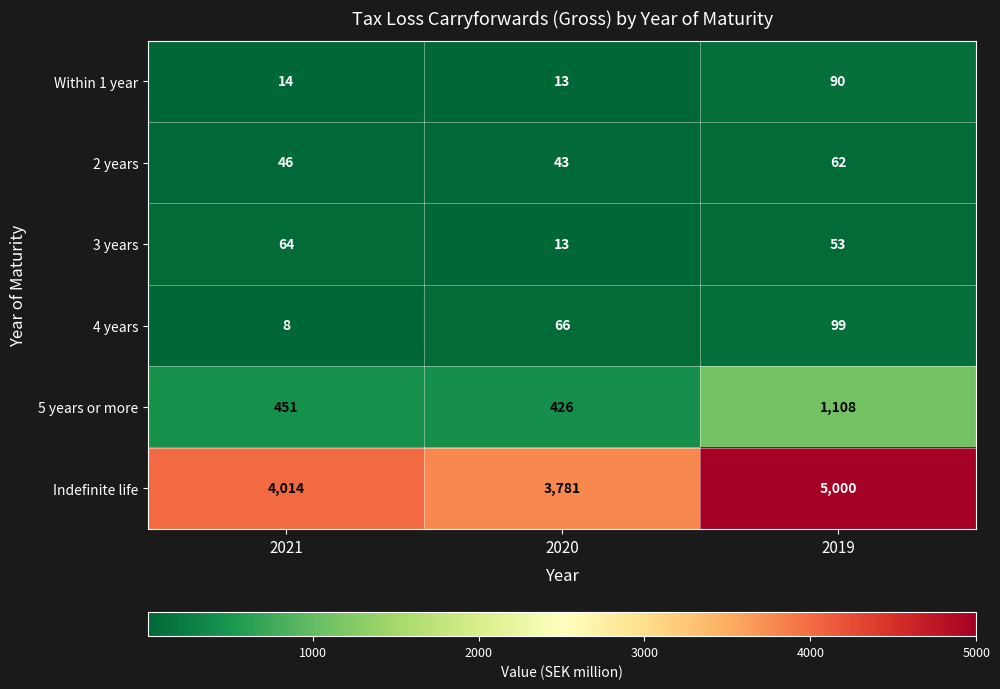

What is the approximate value of Indefinite life at 2019, to the nearest 50?

5000